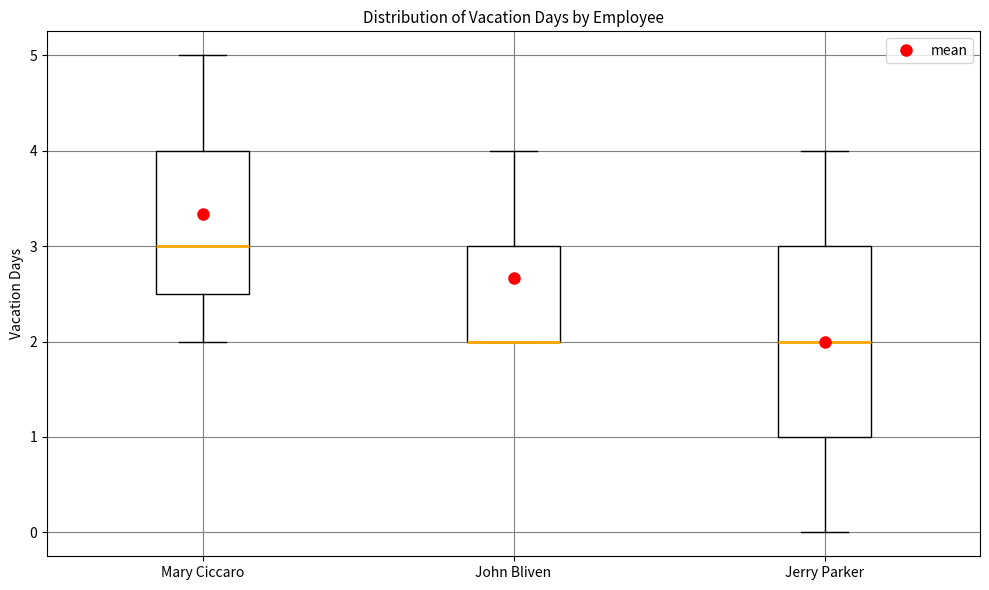

Reading left to right, read every box against the y-axis: the position of its median line, the range the box covers, and the ends of its whiskers. The values are not printed on the chart, so give them approximately, as read against the axis.

Mary Ciccaro: median 3.0, box 2.5 to 4.0, whiskers 2.0 to 5.0
John Bliven: median 2.0 (drawn on the box's lower edge), box 2.0 to 3.0, whiskers 2.0 to 4.0
Jerry Parker: median 2.0, box 1.0 to 3.0, whiskers 0.0 to 4.0